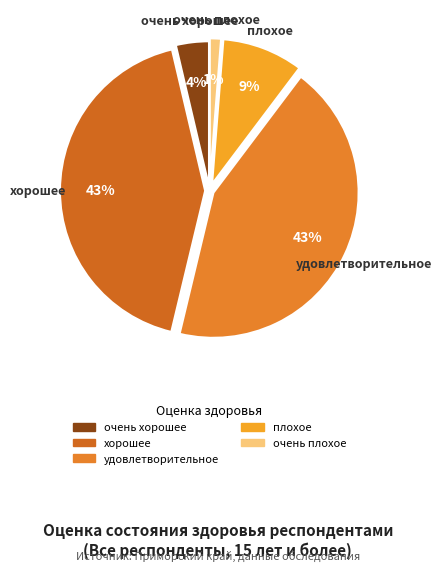

Between удовлетворительное and очень плохое, which is larger?

удовлетворительное